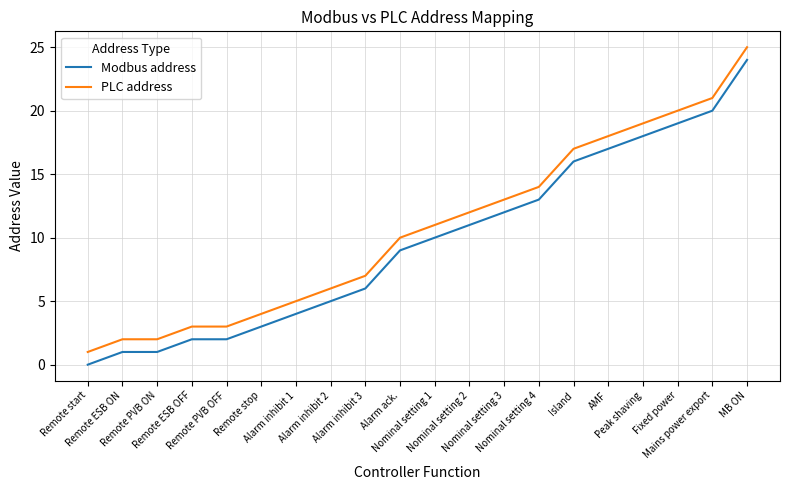

At Island, list the series in order from largest to smallest.

PLC address, Modbus address